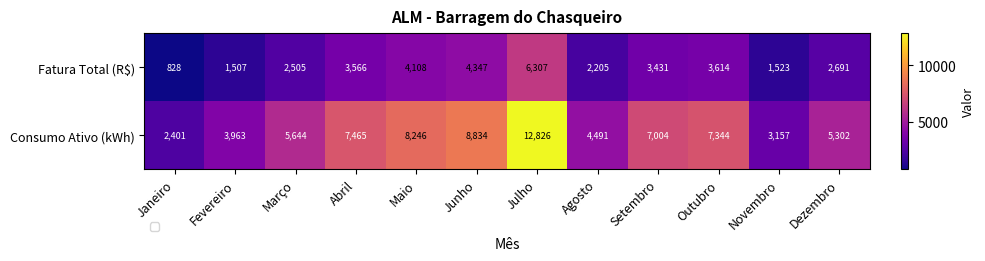

Where is Consumo Ativo (kWh) nearest to the value 7613?

Abril